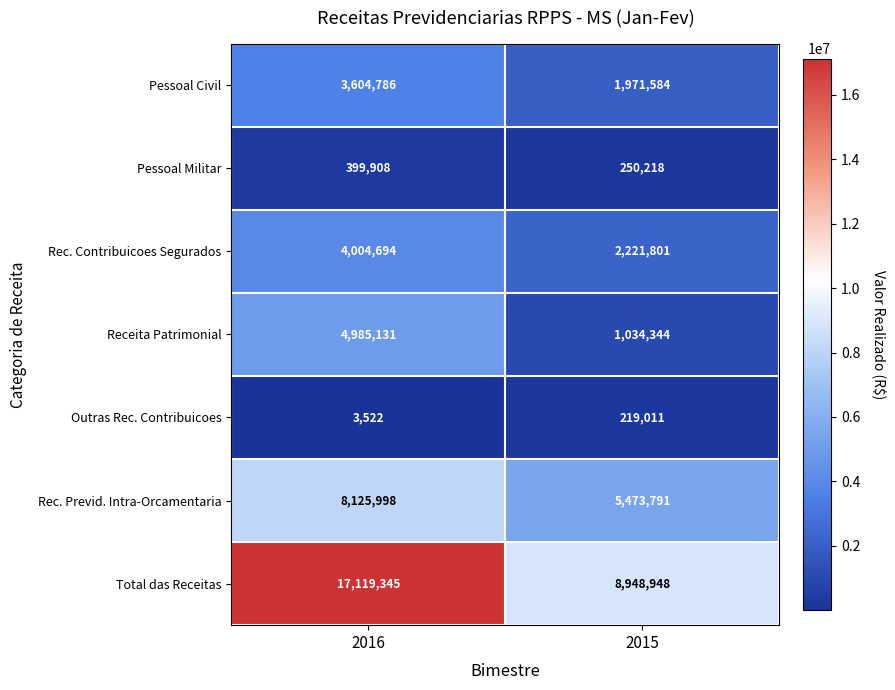

Which series has the largest range (max minus min)?

Total das Receitas